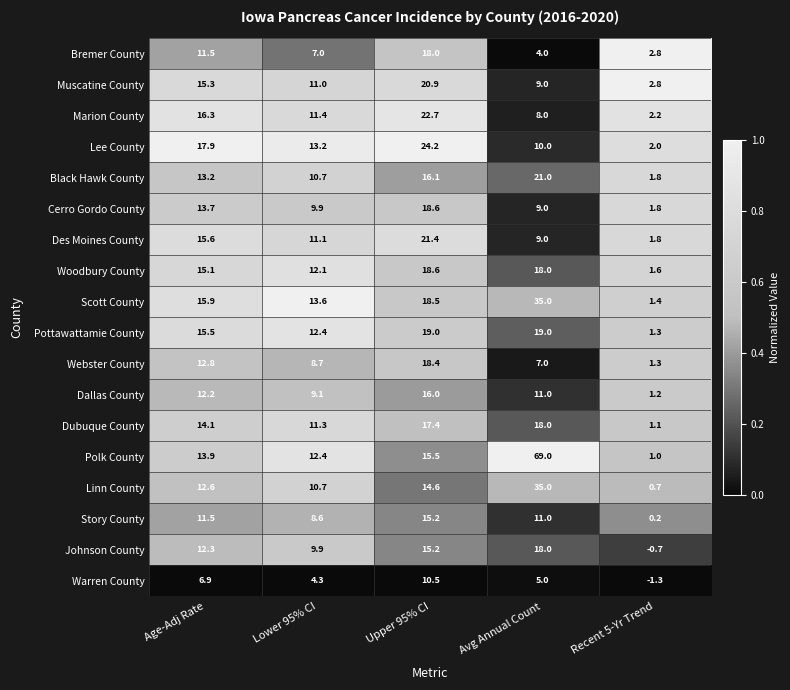

Which series has the largest range (max minus min)?

Polk County